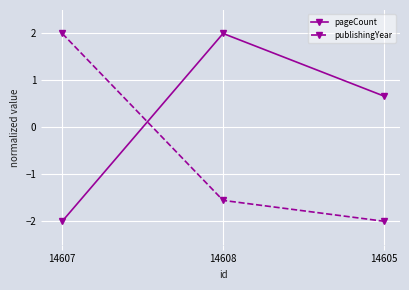

Reading left to right, list all the values displayed in this chart.

pageCount: -2.0	2.0	0.7
publishingYear: 2.0	-1.6	-2.0